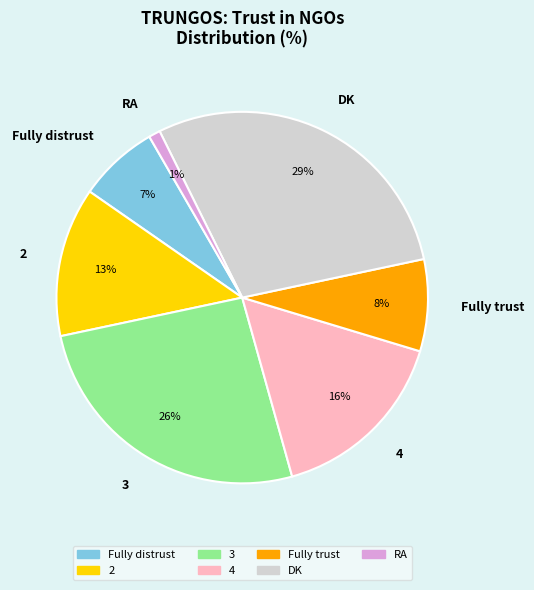

To the nearest percent, what percentage of the pie is Fully trust?

8%